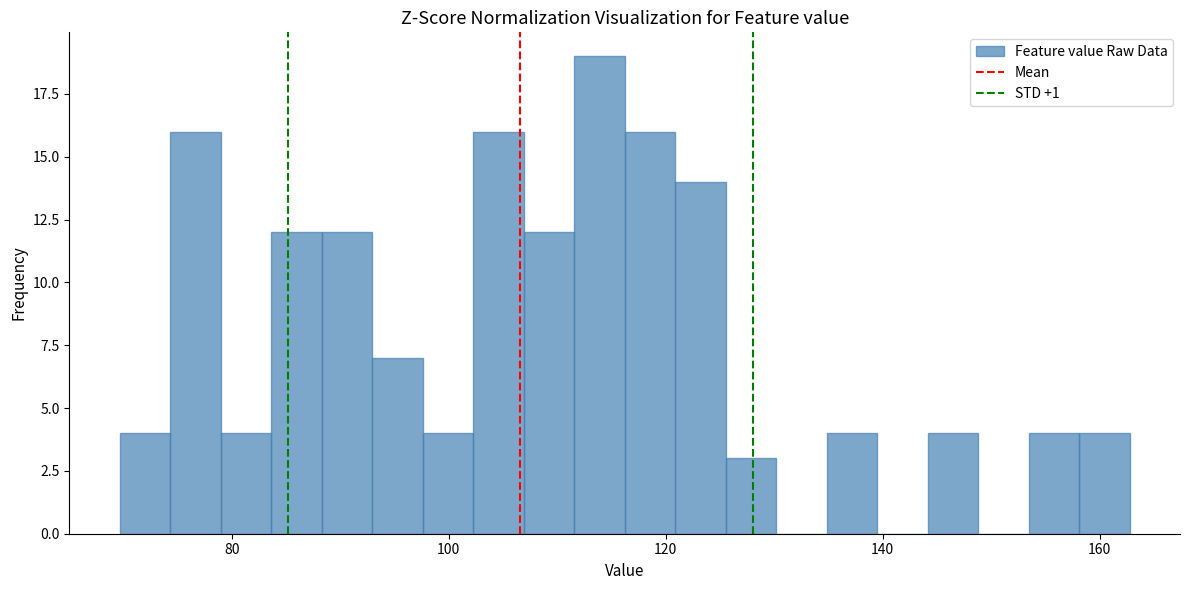

Around what value on the x-axis is the tallest bar? Give the approximate position of its centre, as read against the axis.

114